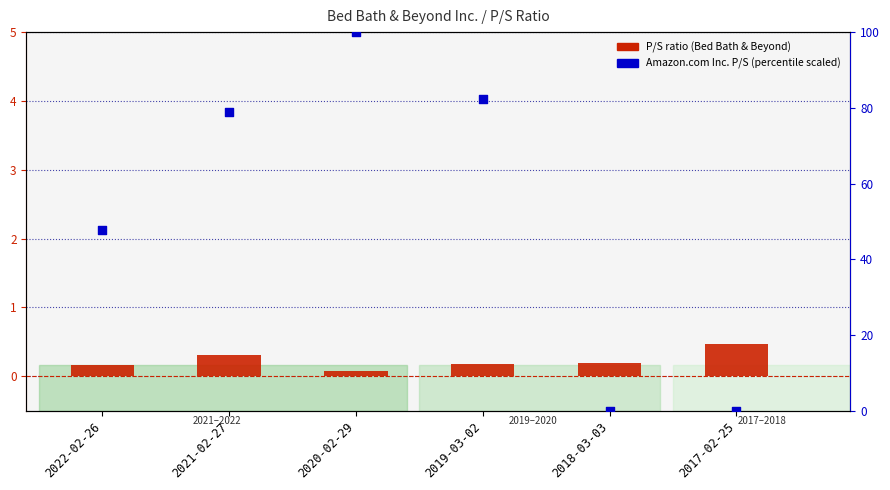

At how many categories does at least one series exceed 1?

4